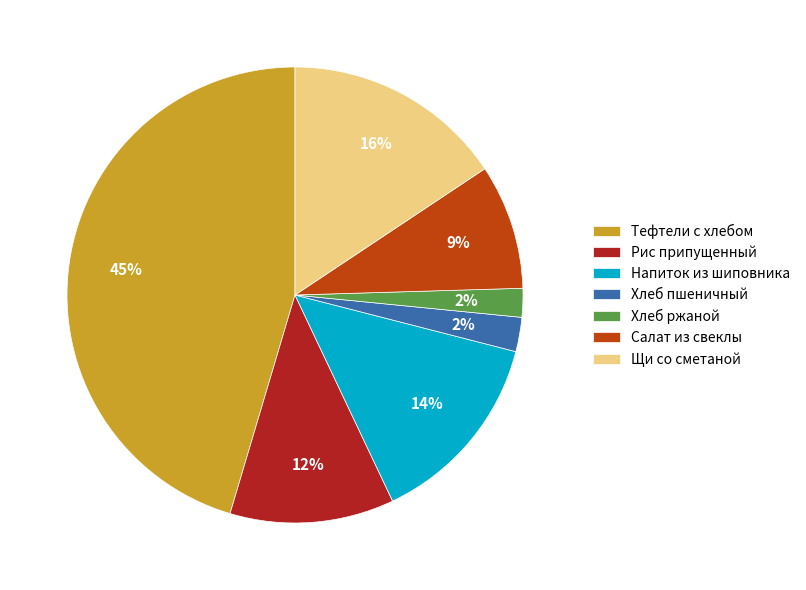

Does Хлеб ржаной account for over 50% of the chart?

No